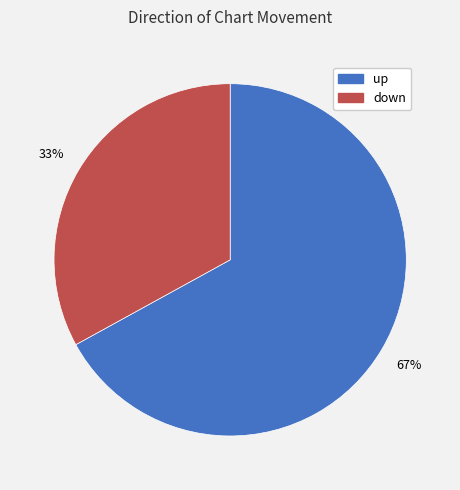

Is it true that down is 21% of the pie?

False